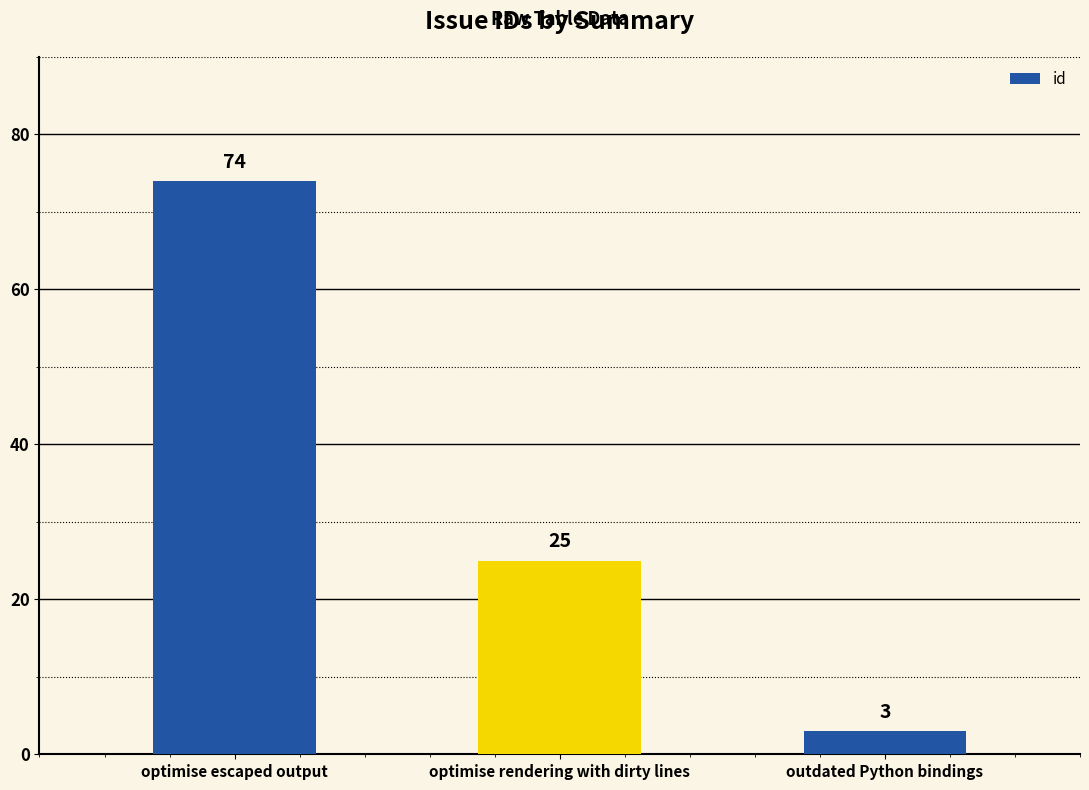

How many distinct data groups are displayed?

1